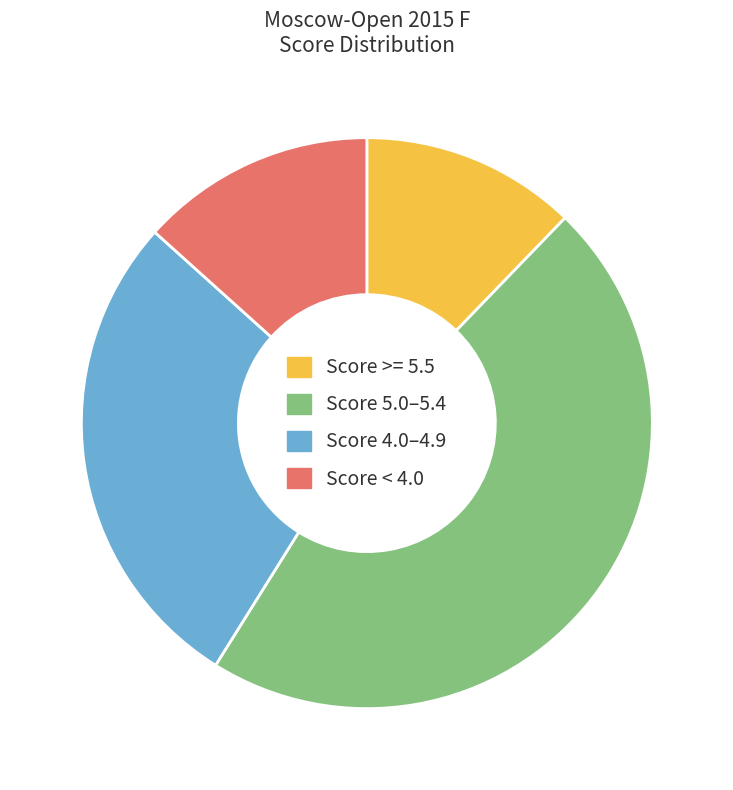

Approximately how many times larger is the value at Score >= 5.5 compared to Score 4.0–4.9?

0.4